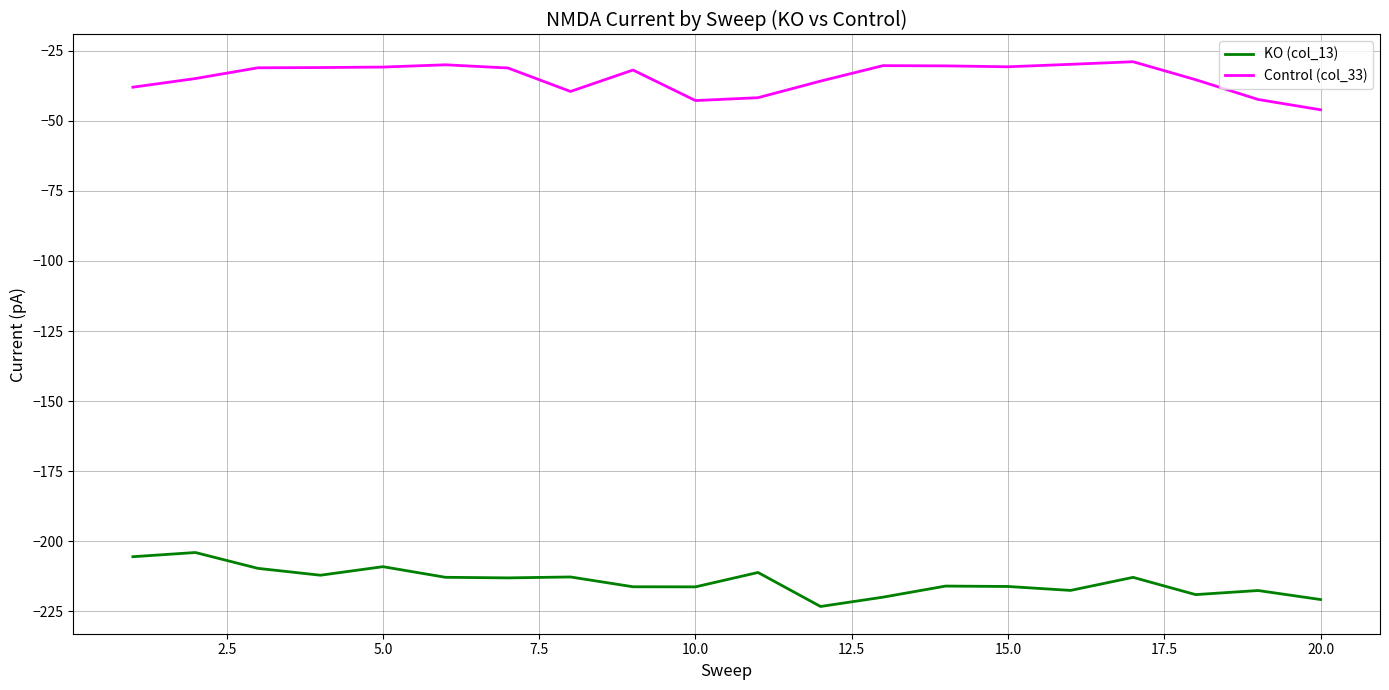

Rank the series by their maximum value, from lowest to highest.

KO (col_13), Control (col_33)